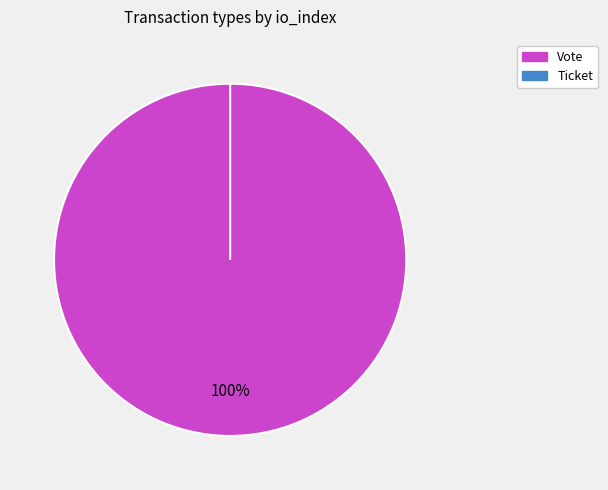

What percentage is the Vote slice, to the nearest percent?

100%